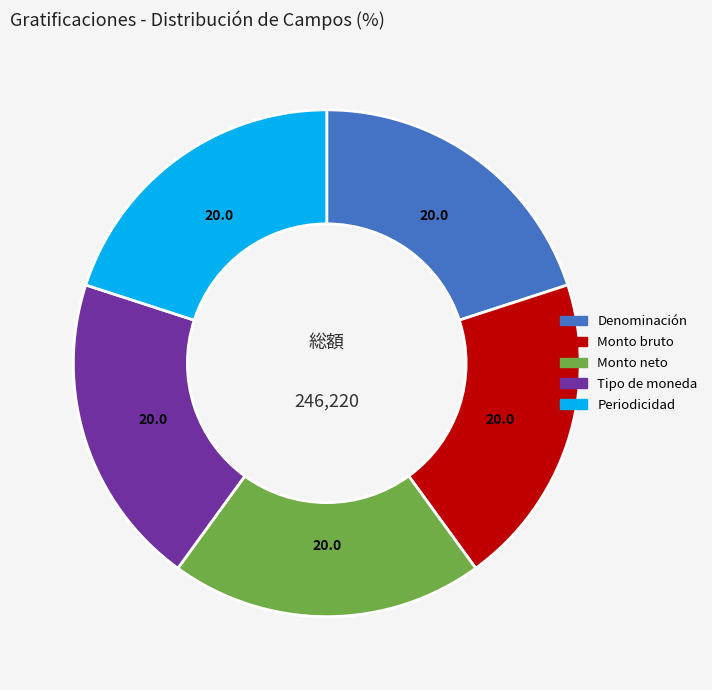

Is the sum of Tipo de moneda and Monto bruto greater than half?

No